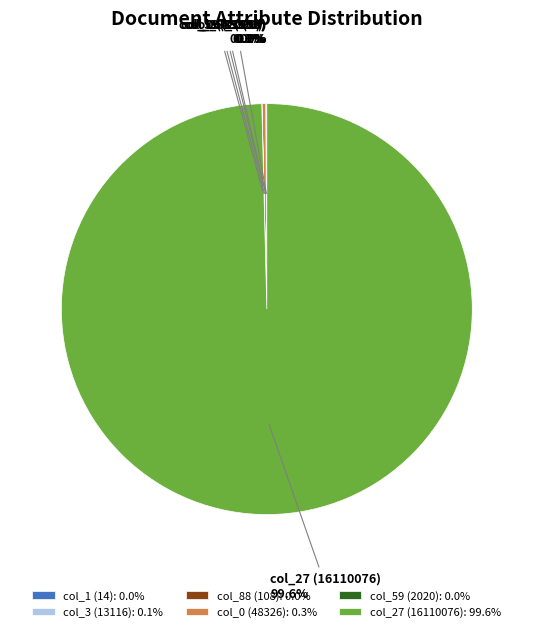

What is the largest slice in the pie chart?

col_27